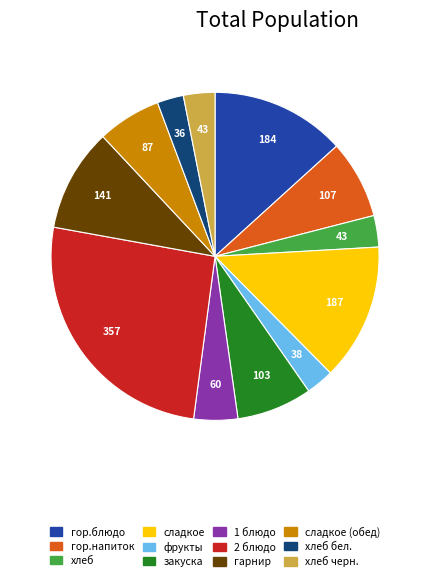

How many segments does this pie chart have?

12